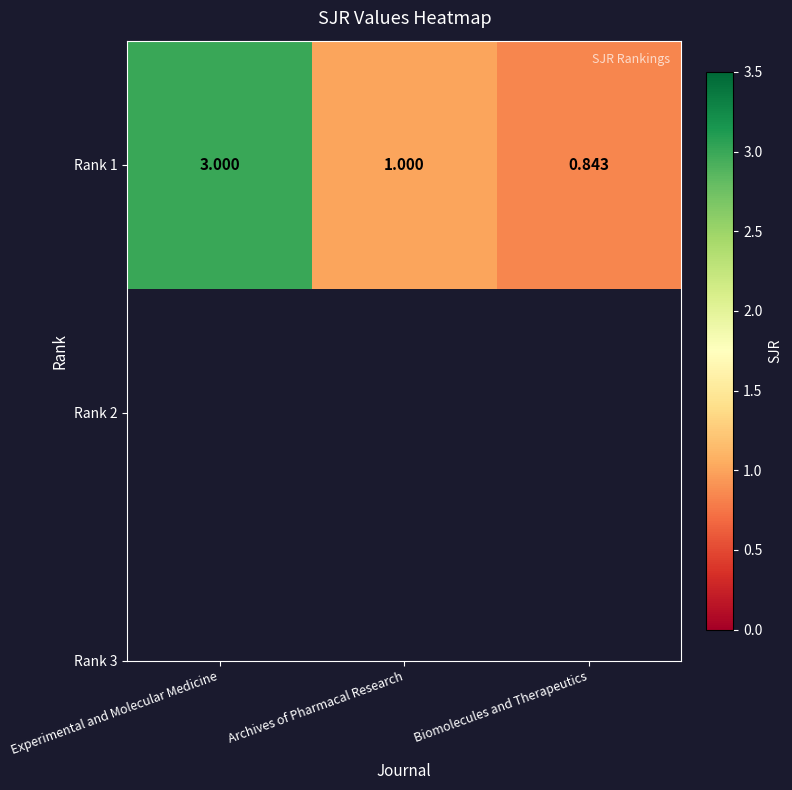

Reading left to right, extract all data points from this chart.

Experimental and Molecular Medicine=3.0	Archives of Pharmacal Research=1.0	Biomolecules and Therapeutics=0.8